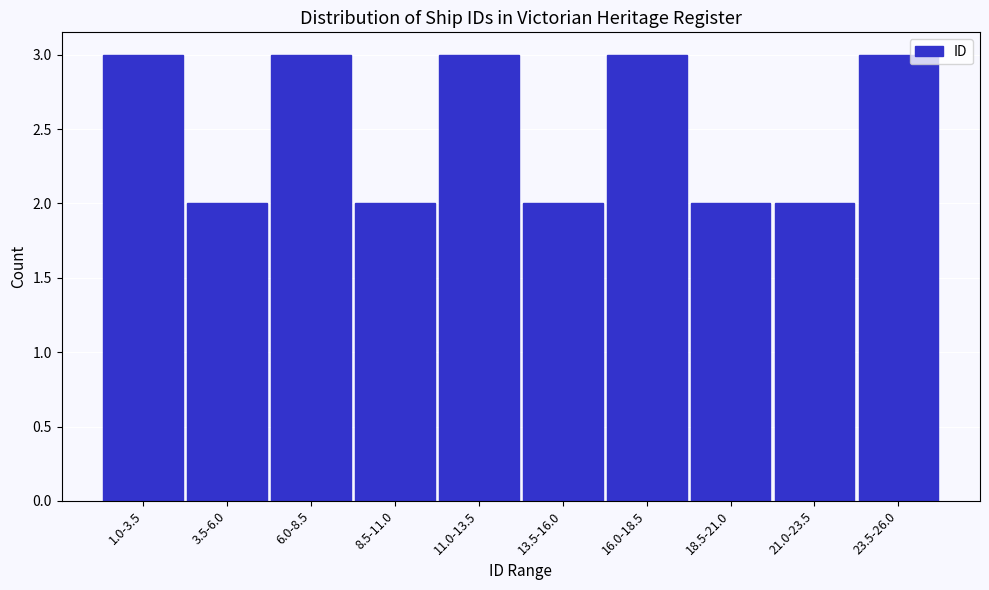

Reading left to right, extract all data points from this chart.

3	2	3	2	3	2	3	2	2	3